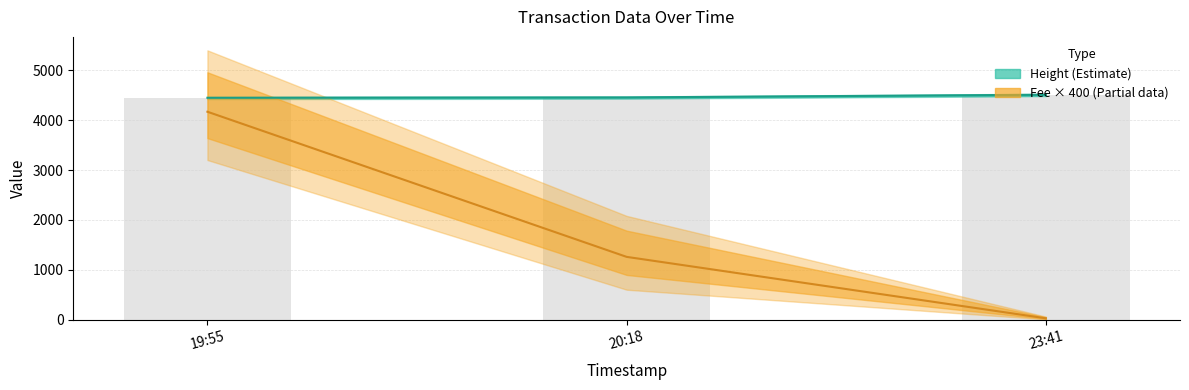

What is the maximum value shown in the chart?

4510.0